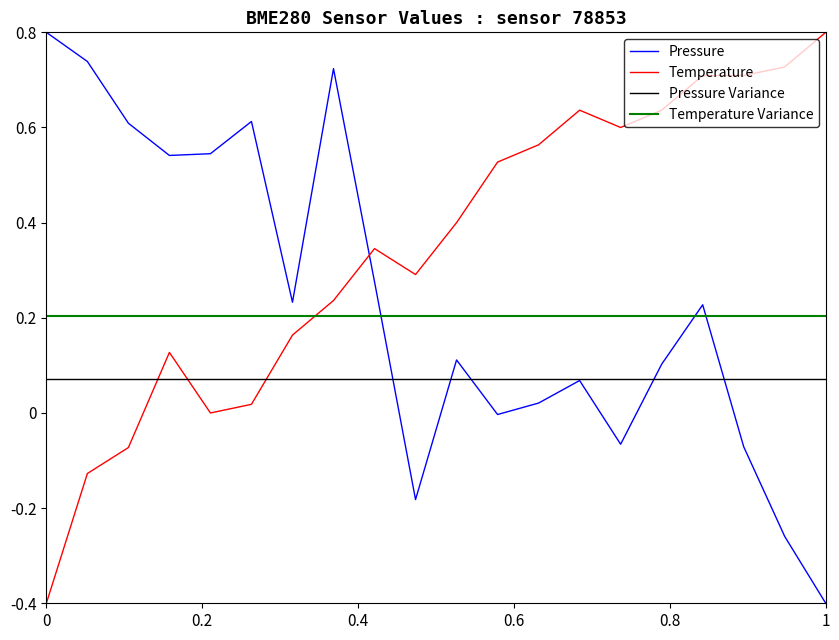

True or false: Temperature and Pressure cross at least once.

True